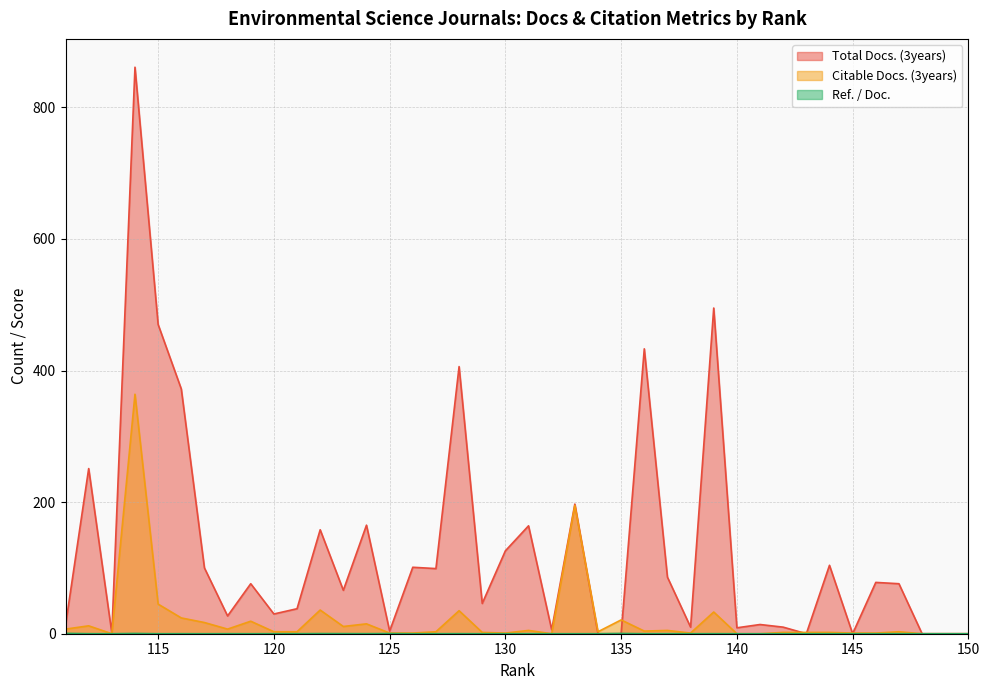

What is the difference between the Citable Docs. (3years) values at 113 and 134?

3.0